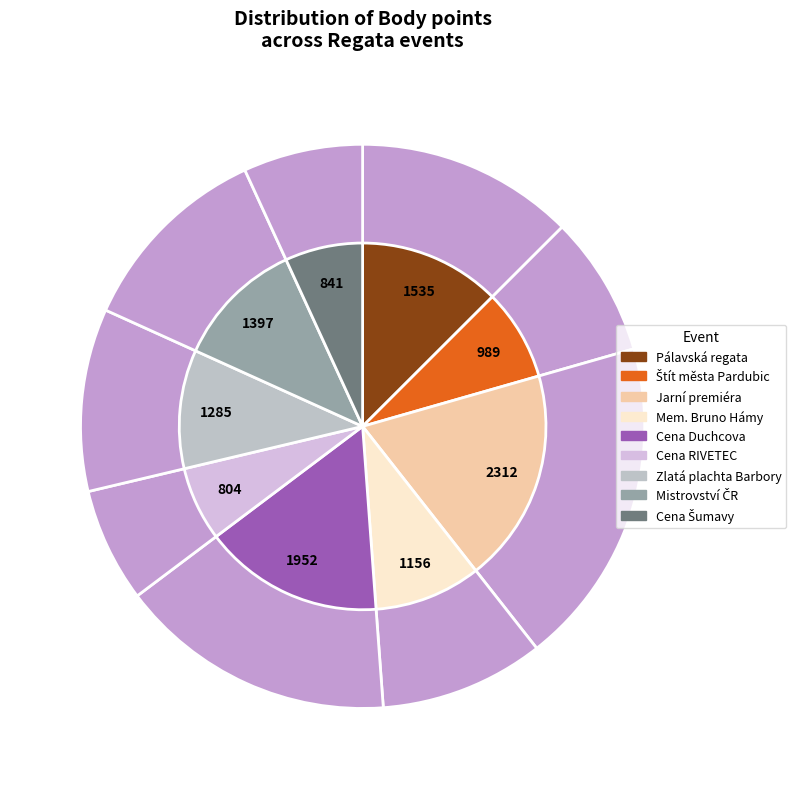

The Cena RIVETEC slice represents 1% of the pie. True or false?

False